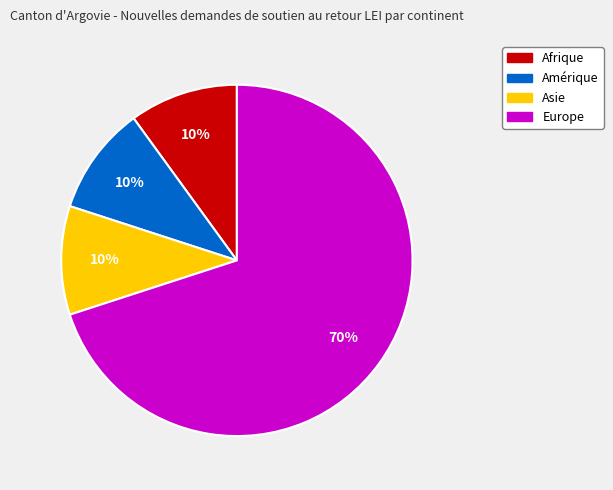

To the nearest percent, what is the difference between the largest and smallest slice percentages?

60%